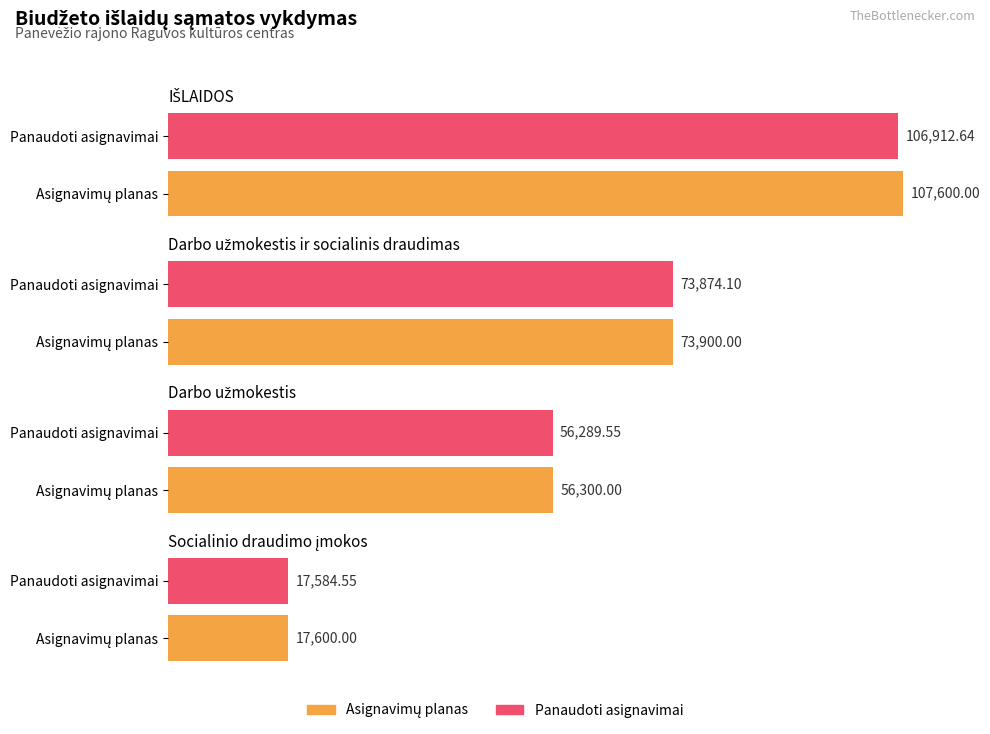

What is the sum of all Panaudoti asignavimai values?

254660.8